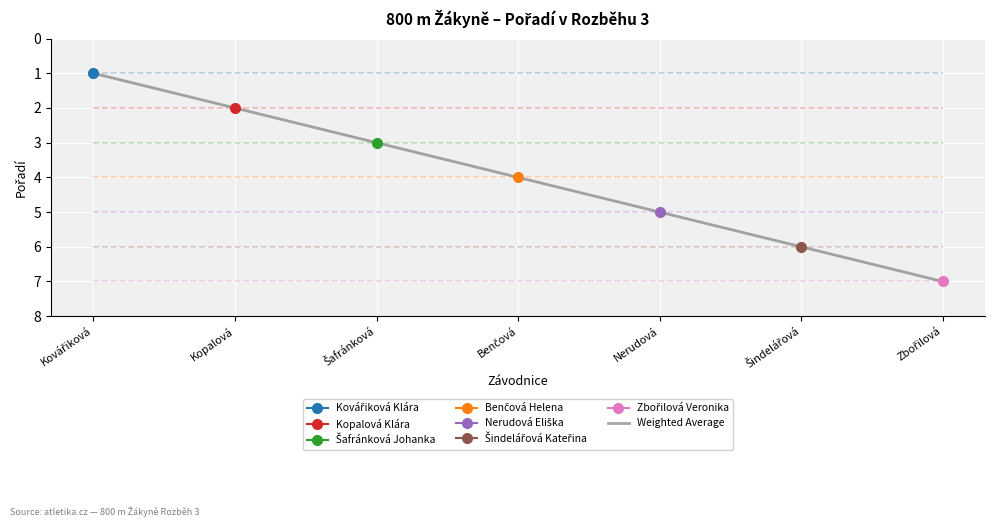

How many values are below 4?

3